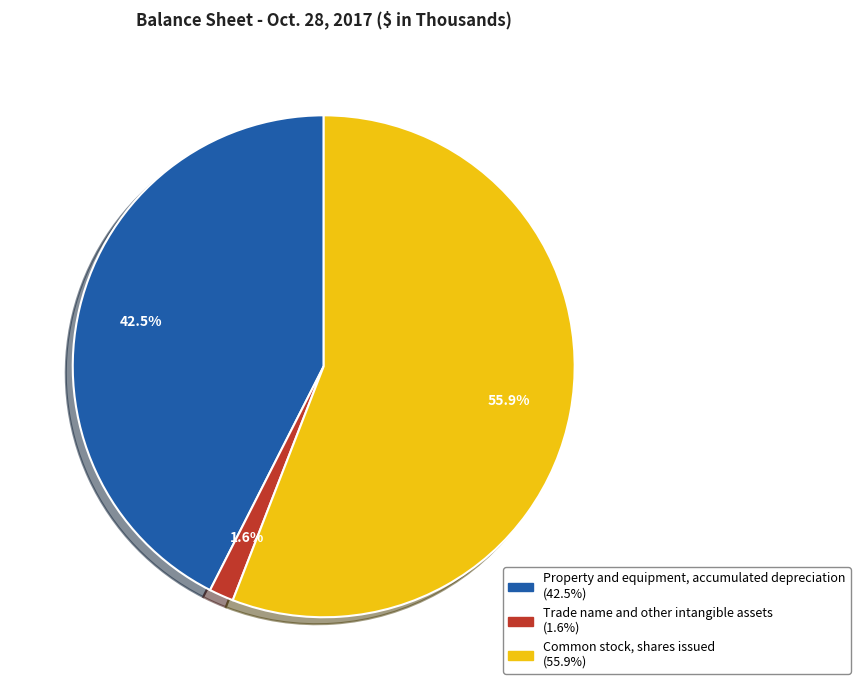

Which slice is the largest?

Common stock, shares issued